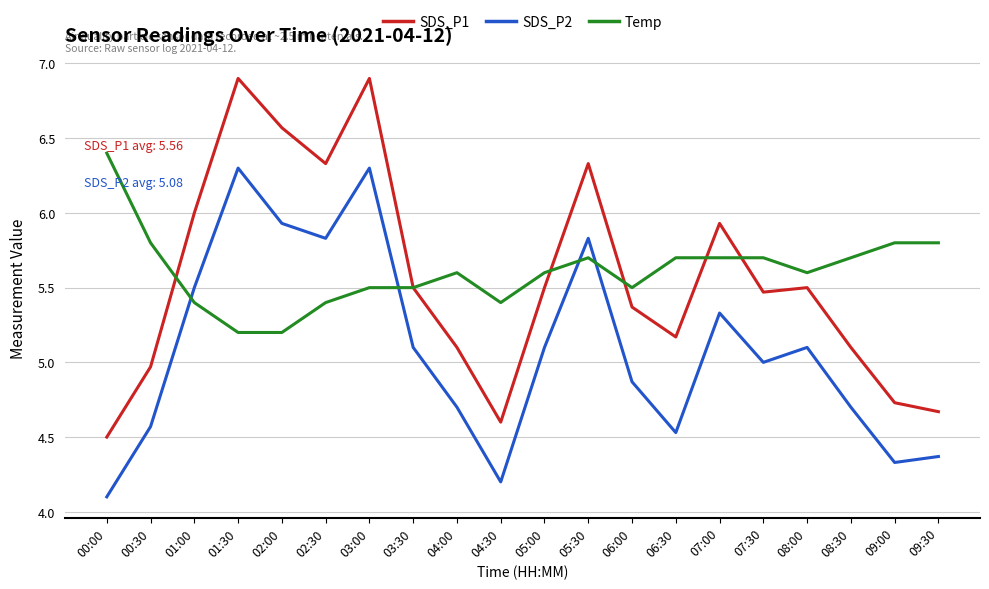

The value of SDS_P2 at 02:00 is 3.3. True or false?

False